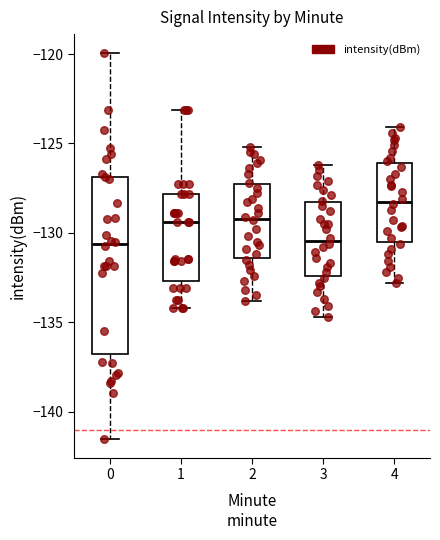

Reading left to right, transcribe this box plot: for each box, give where its median line is, the range the box spans, and where its two whiskers end, as read against the y-axis. The values are not printed on the chart, so give them approximately, as read against the axis.

0: median -130.5, box -137.0 to -127.0, whiskers -141.5 to -120.0
1: median -129.5, box -132.5 to -128.0, whiskers -134.0 to -123.0
2: median -129.0, box -131.5 to -127.5, whiskers -134.0 to -125.0
3: median -130.5, box -132.5 to -128.5, whiskers -134.5 to -126.0
4: median -128.0, box -130.5 to -126.0, whiskers -133.0 to -124.0